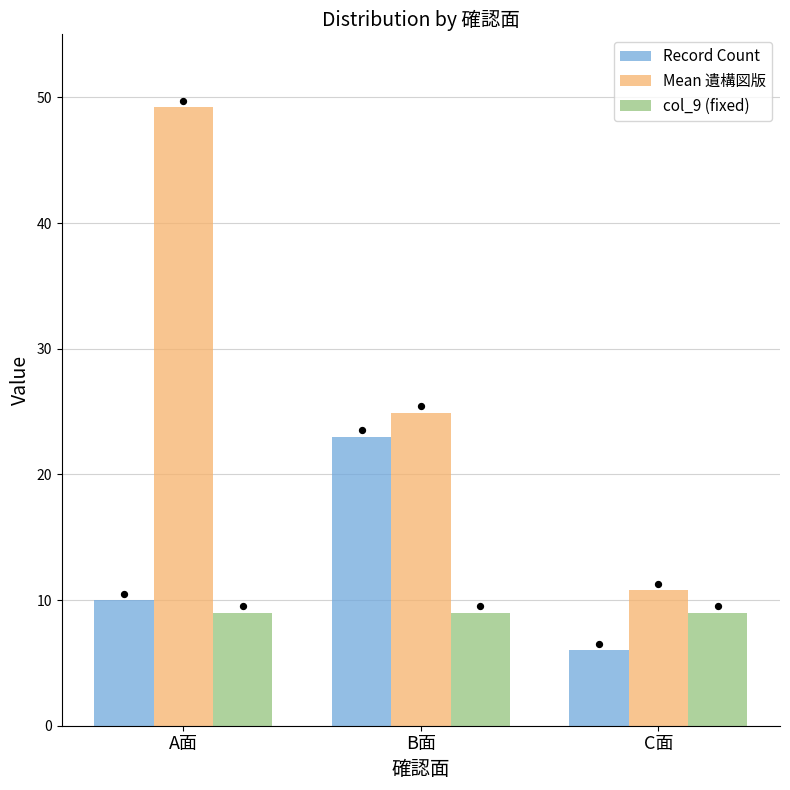

Which series contains the highest Y value?

Mean 遺構図版